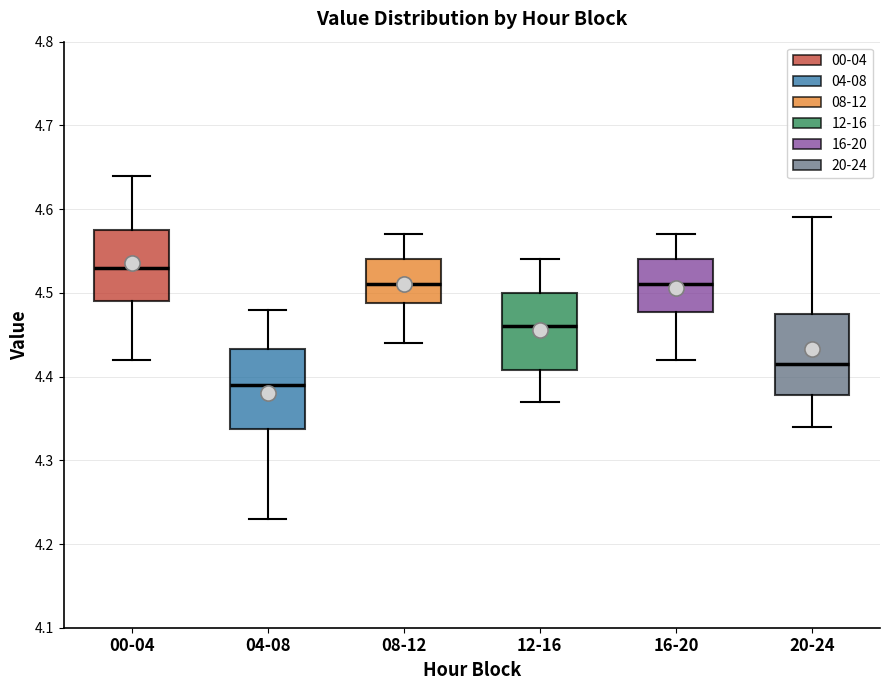

Reading left to right, transcribe this box plot: for each box, give where its median line is, the range the box spans, and where its two whiskers end, as read against the y-axis. The values are not printed on the chart, so give them approximately, as read against the axis.

00-04: median 4.53, box 4.49 to 4.58, whiskers 4.42 to 4.64
04-08: median 4.39, box 4.34 to 4.43, whiskers 4.23 to 4.48
08-12: median 4.51, box 4.49 to 4.54, whiskers 4.44 to 4.57
12-16: median 4.46, box 4.41 to 4.50, whiskers 4.37 to 4.54
16-20: median 4.51, box 4.48 to 4.54, whiskers 4.42 to 4.57
20-24: median 4.42, box 4.38 to 4.48, whiskers 4.34 to 4.59